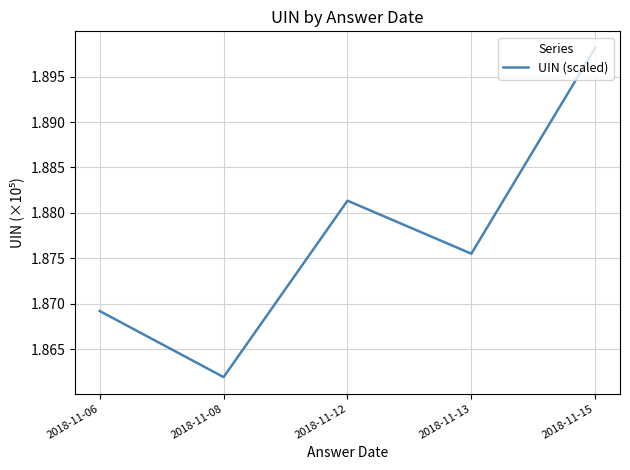

What is the sum of all values?

9.4